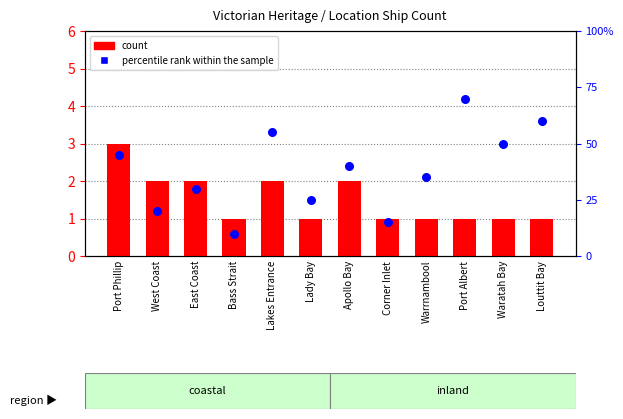

At which category is the sum across all series the highest?

Port Albert